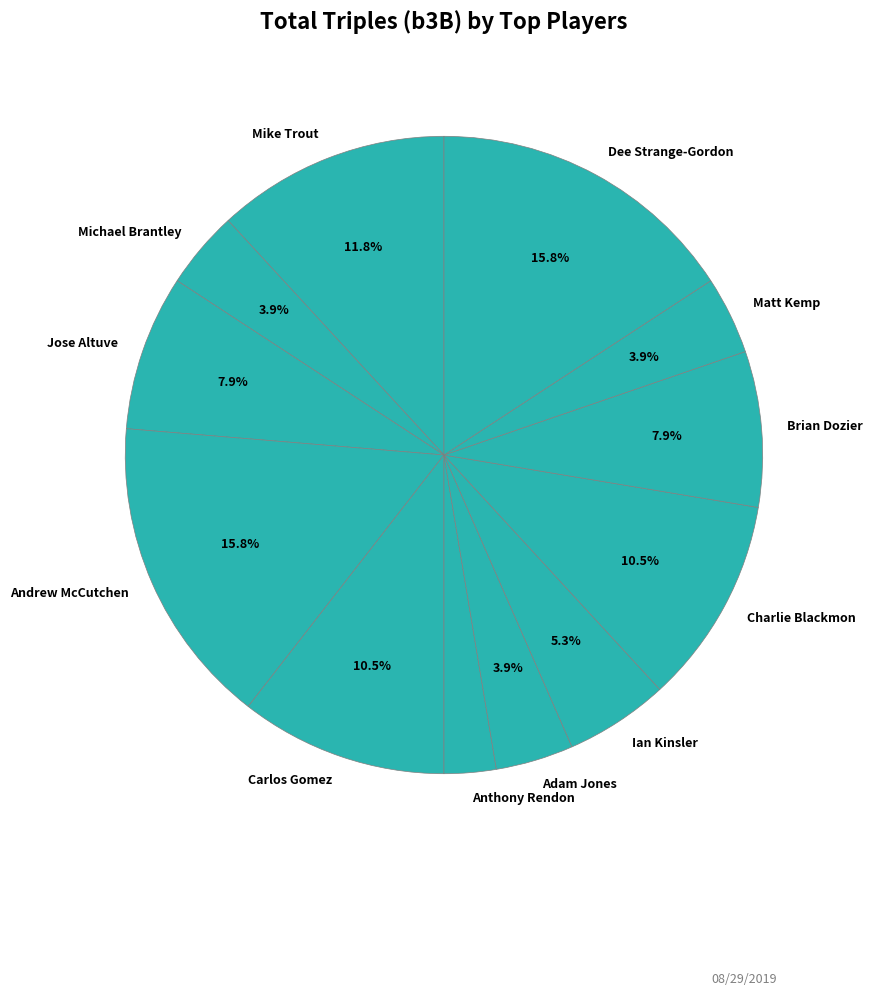

Count the number of slices in the pie.

12